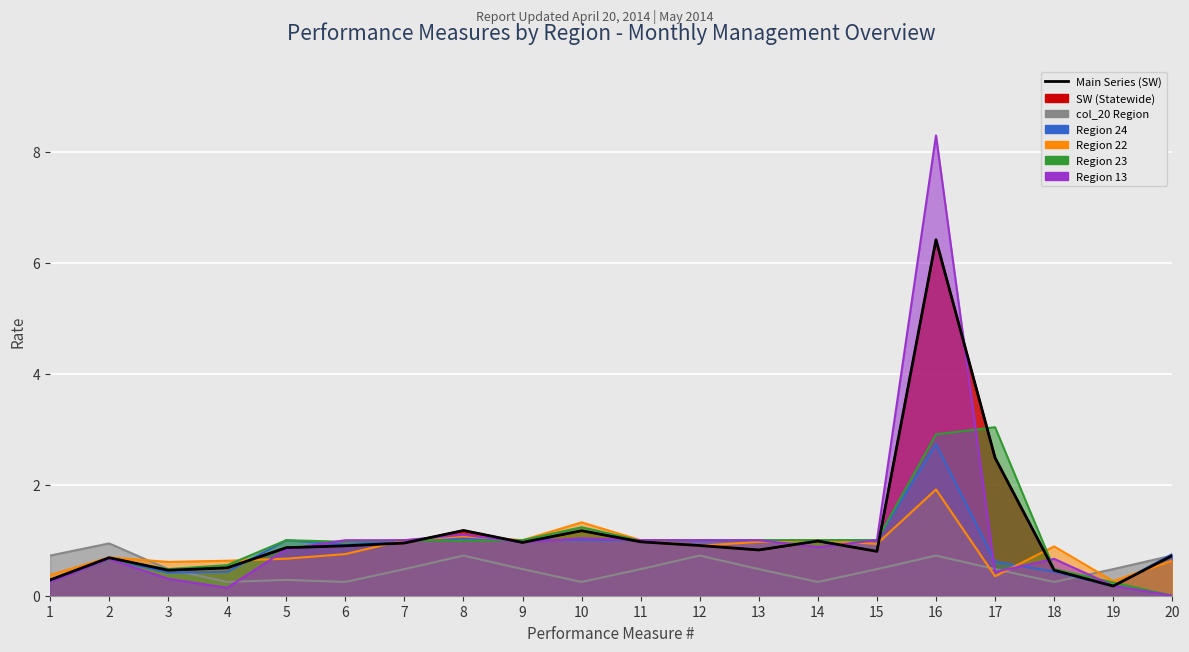

Which series ends up on top after the final intersection of Region 23 and Region 13?

Region 23